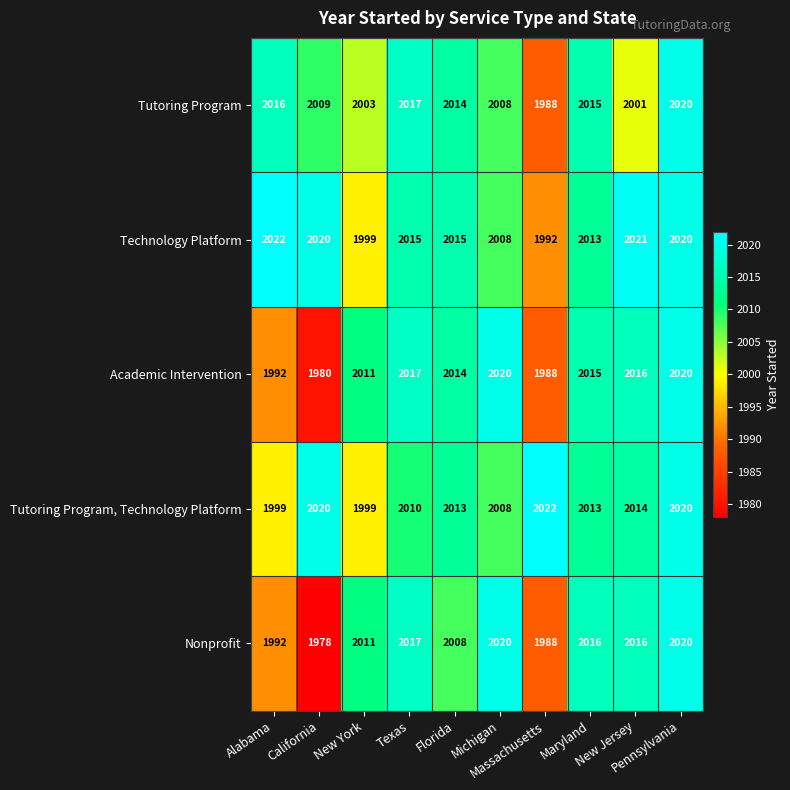

Which series has the largest range (max minus min)?

Nonprofit